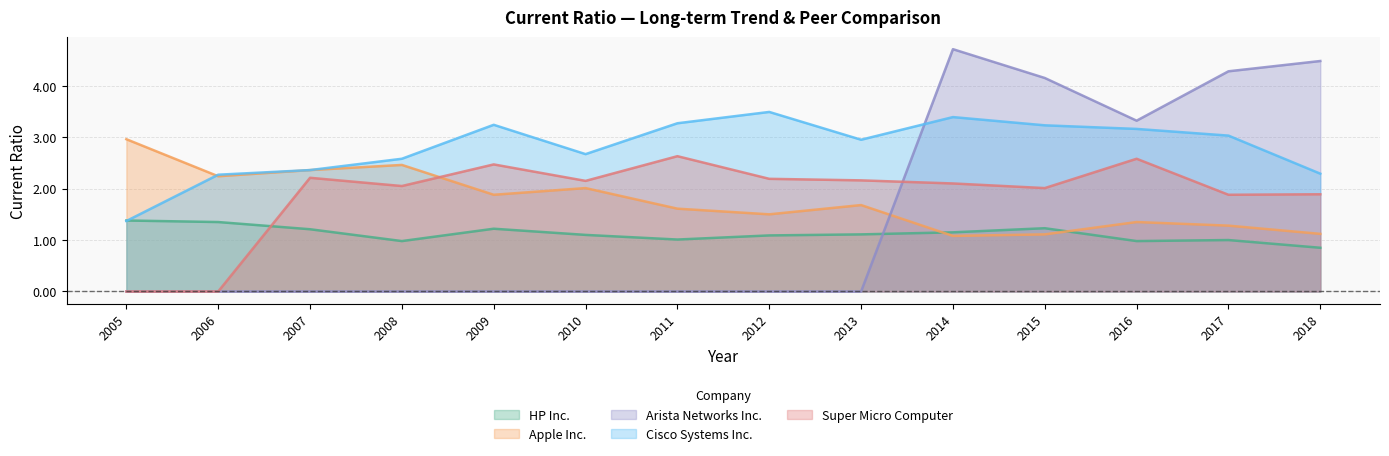

What is the value of the HP Inc. point at the 9th from the left?

1.1